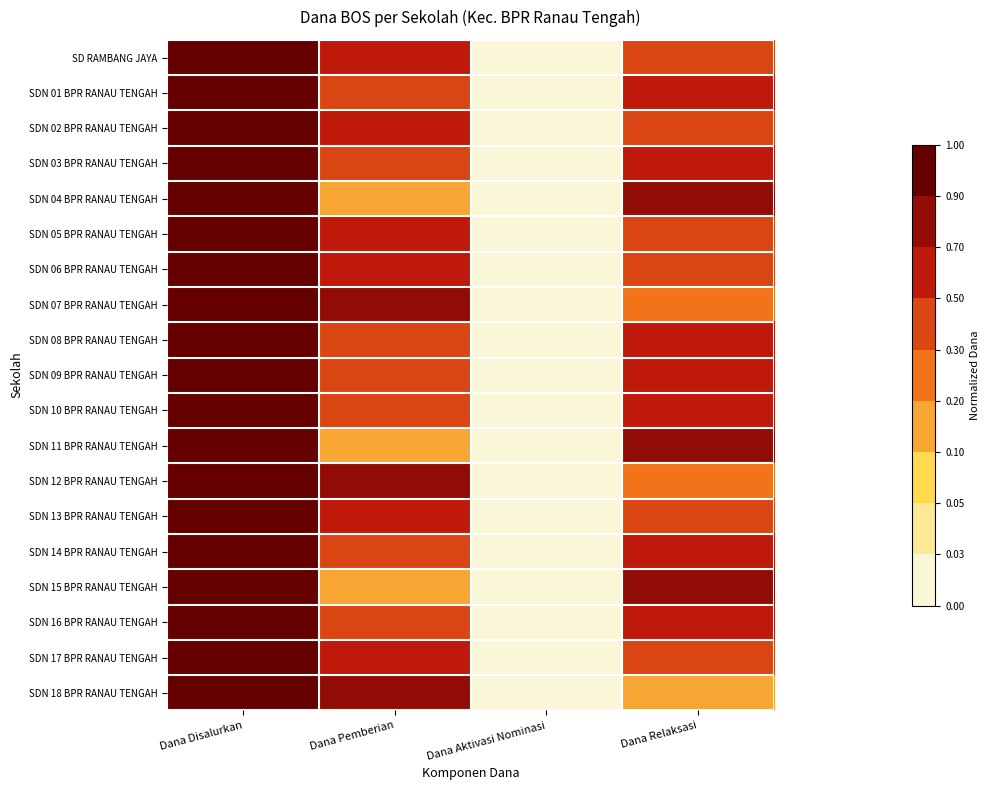

Reading left to right, extract all data points from this chart.

SD RAMBANG JAYA: Dana Disalurkan=1.0	Dana Pemberian=0.7	Dana Aktivasi Nominasi=0.0	Dana Relaksasi=0.3
SDN 01 BPR RANAU TENGAH: Dana Disalurkan=1.0	Dana Pemberian=0.4	Dana Aktivasi Nominasi=0.0	Dana Relaksasi=0.6
SDN 02 BPR RANAU TENGAH: Dana Disalurkan=1.0	Dana Pemberian=0.6	Dana Aktivasi Nominasi=0.0	Dana Relaksasi=0.3
SDN 03 BPR RANAU TENGAH: Dana Disalurkan=1.0	Dana Pemberian=0.3	Dana Aktivasi Nominasi=0.0	Dana Relaksasi=0.7
SDN 04 BPR RANAU TENGAH: Dana Disalurkan=1.0	Dana Pemberian=0.2	Dana Aktivasi Nominasi=0.0	Dana Relaksasi=0.8
SDN 05 BPR RANAU TENGAH: Dana Disalurkan=1.0	Dana Pemberian=0.7	Dana Aktivasi Nominasi=0.0	Dana Relaksasi=0.3
SDN 06 BPR RANAU TENGAH: Dana Disalurkan=1.0	Dana Pemberian=0.7	Dana Aktivasi Nominasi=0.0	Dana Relaksasi=0.3
SDN 07 BPR RANAU TENGAH: Dana Disalurkan=1.0	Dana Pemberian=0.8	Dana Aktivasi Nominasi=0.0	Dana Relaksasi=0.2
SDN 08 BPR RANAU TENGAH: Dana Disalurkan=1.0	Dana Pemberian=0.5	Dana Aktivasi Nominasi=0.0	Dana Relaksasi=0.5
SDN 09 BPR RANAU TENGAH: Dana Disalurkan=1.0	Dana Pemberian=0.5	Dana Aktivasi Nominasi=0.0	Dana Relaksasi=0.6
SDN 10 BPR RANAU TENGAH: Dana Disalurkan=1.0	Dana Pemberian=0.4	Dana Aktivasi Nominasi=0.0	Dana Relaksasi=0.6
SDN 11 BPR RANAU TENGAH: Dana Disalurkan=1.0	Dana Pemberian=0.2	Dana Aktivasi Nominasi=0.0	Dana Relaksasi=0.8
SDN 12 BPR RANAU TENGAH: Dana Disalurkan=1.0	Dana Pemberian=0.8	Dana Aktivasi Nominasi=0.0	Dana Relaksasi=0.2
SDN 13 BPR RANAU TENGAH: Dana Disalurkan=1.0	Dana Pemberian=0.6	Dana Aktivasi Nominasi=0.0	Dana Relaksasi=0.4
SDN 14 BPR RANAU TENGAH: Dana Disalurkan=1.0	Dana Pemberian=0.3	Dana Aktivasi Nominasi=0.0	Dana Relaksasi=0.7
SDN 15 BPR RANAU TENGAH: Dana Disalurkan=1.0	Dana Pemberian=0.1	Dana Aktivasi Nominasi=0.0	Dana Relaksasi=0.9
SDN 16 BPR RANAU TENGAH: Dana Disalurkan=1.0	Dana Pemberian=0.5	Dana Aktivasi Nominasi=0.0	Dana Relaksasi=0.5
SDN 17 BPR RANAU TENGAH: Dana Disalurkan=1.0	Dana Pemberian=0.6	Dana Aktivasi Nominasi=0.0	Dana Relaksasi=0.4
SDN 18 BPR RANAU TENGAH: Dana Disalurkan=1.0	Dana Pemberian=0.8	Dana Aktivasi Nominasi=0.0	Dana Relaksasi=0.2